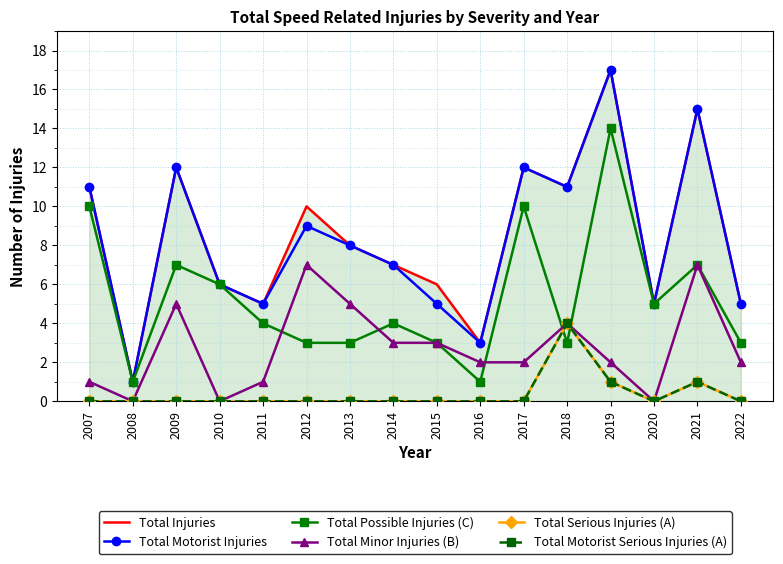

Reading left to right, extract all data points from this chart.

Total Injuries: 2007=11	2008=1	2009=12	2010=6	2011=5	2012=10	2013=8	2014=7	2015=6	2016=3	2017=12	2018=11	2019=17	2020=5	2021=15	2022=5
Total Motorist Injuries: 2007=11	2008=1	2009=12	2010=6	2011=5	2012=9	2013=8	2014=7	2015=5	2016=3	2017=12	2018=11	2019=17	2020=5	2021=15	2022=5
Total Possible Injuries (C): 2007=10	2008=1	2009=7	2010=6	2011=4	2012=3	2013=3	2014=4	2015=3	2016=1	2017=10	2018=3	2019=14	2020=5	2021=7	2022=3
Total Minor Injuries (B): 2007=1	2008=0	2009=5	2010=0	2011=1	2012=7	2013=5	2014=3	2015=3	2016=2	2017=2	2018=4	2019=2	2020=0	2021=7	2022=2
Total Serious Injuries (A): 2007=0	2008=0	2009=0	2010=0	2011=0	2012=0	2013=0	2014=0	2015=0	2016=0	2017=0	2018=4	2019=1	2020=0	2021=1	2022=0
Total Motorist Serious Injuries (A): 2007=0	2008=0	2009=0	2010=0	2011=0	2012=0	2013=0	2014=0	2015=0	2016=0	2017=0	2018=4	2019=1	2020=0	2021=1	2022=0